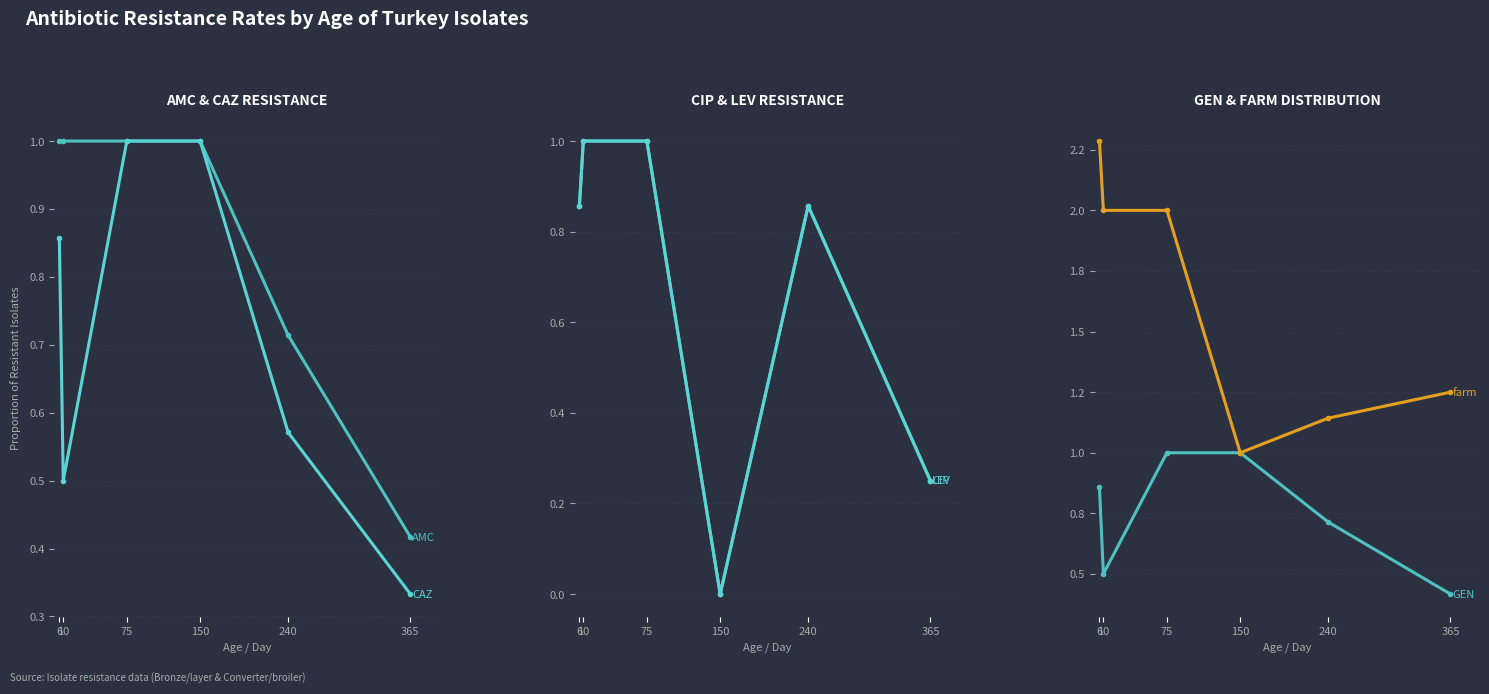

List the labels in order of farm value, smallest first.

150, 240, 365, 10, 75, 6